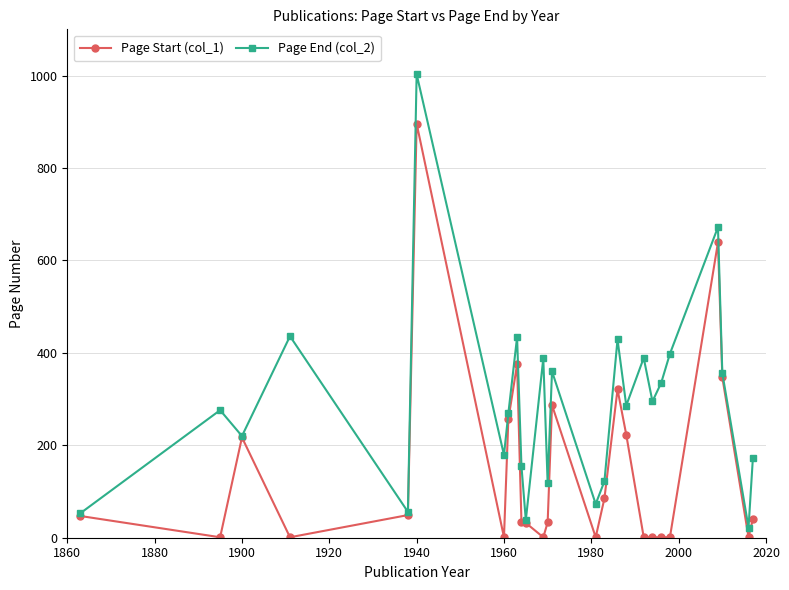

What is the maximum value shown in the chart?

1003